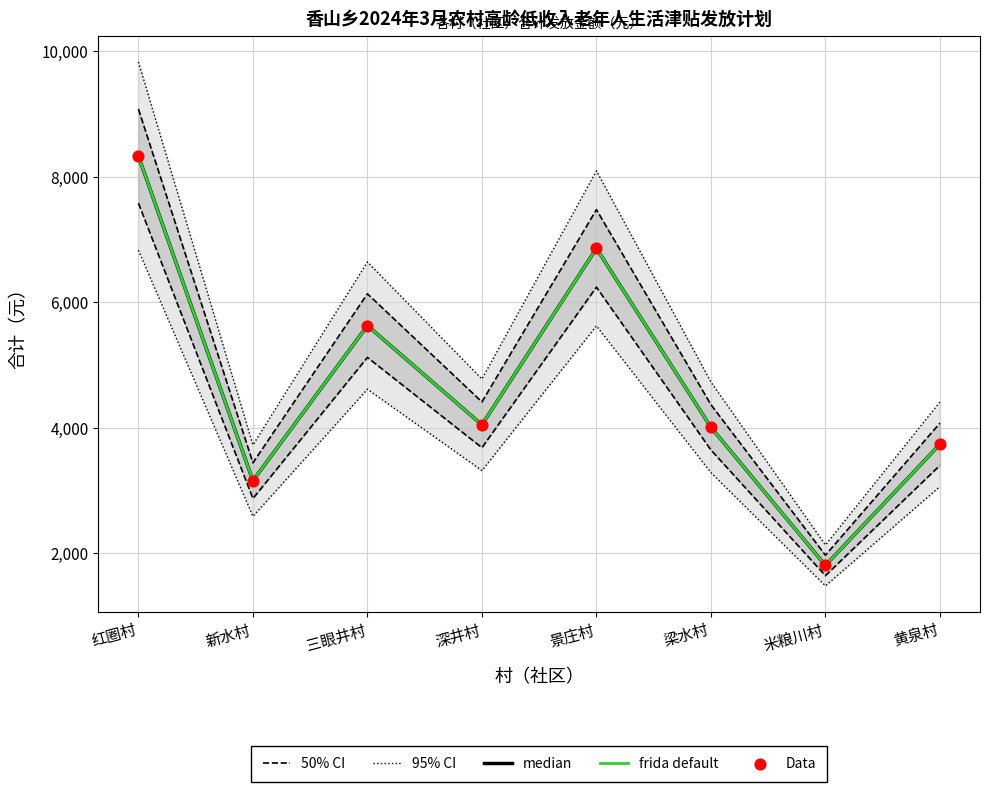

Which series has the largest total across all categories?

95% CI